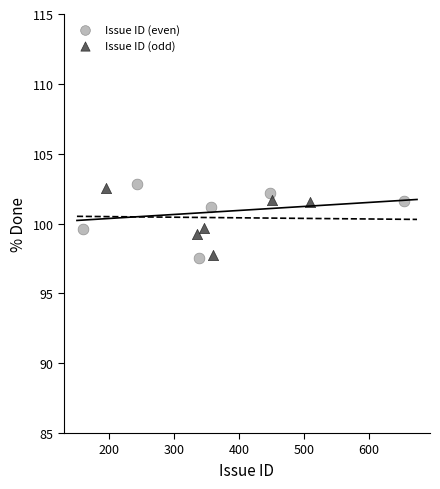

Which series has the largest Y range (max minus min)?

Issue ID (even)